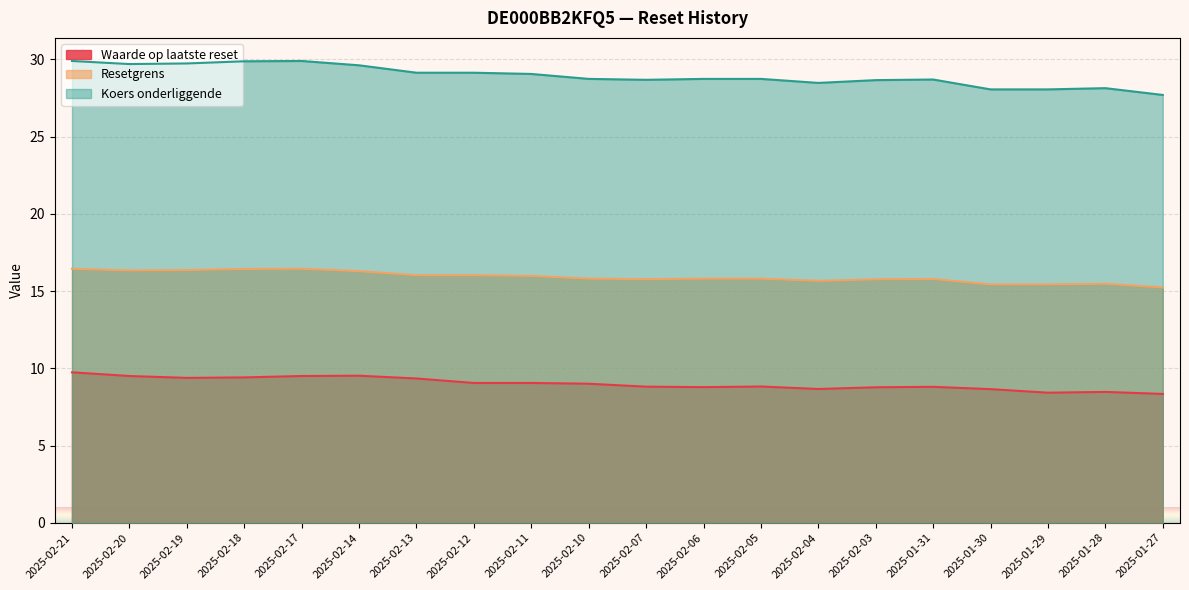

Which series has the largest range (max minus min)?

Koers onderliggende